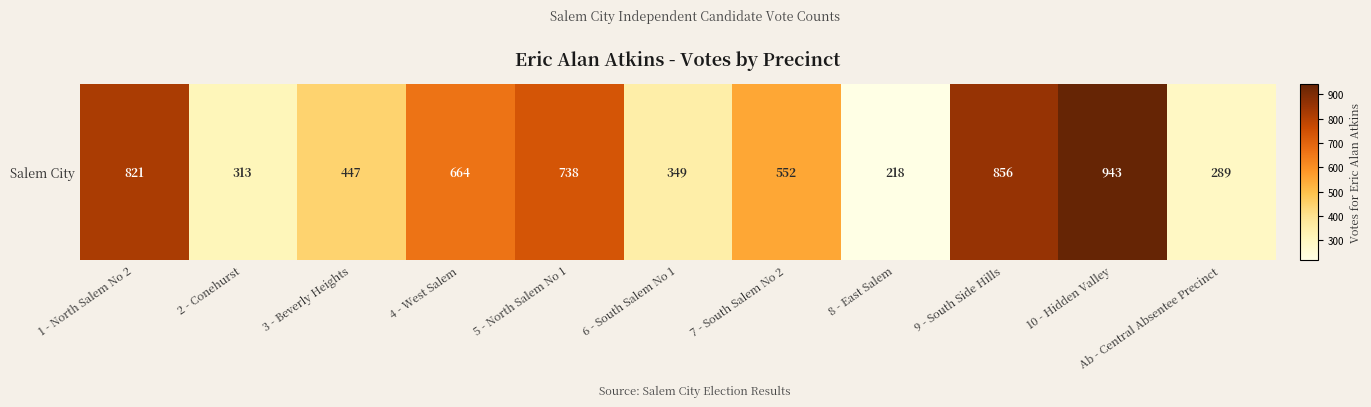

What is the difference between the maximum and second lowest values?

654